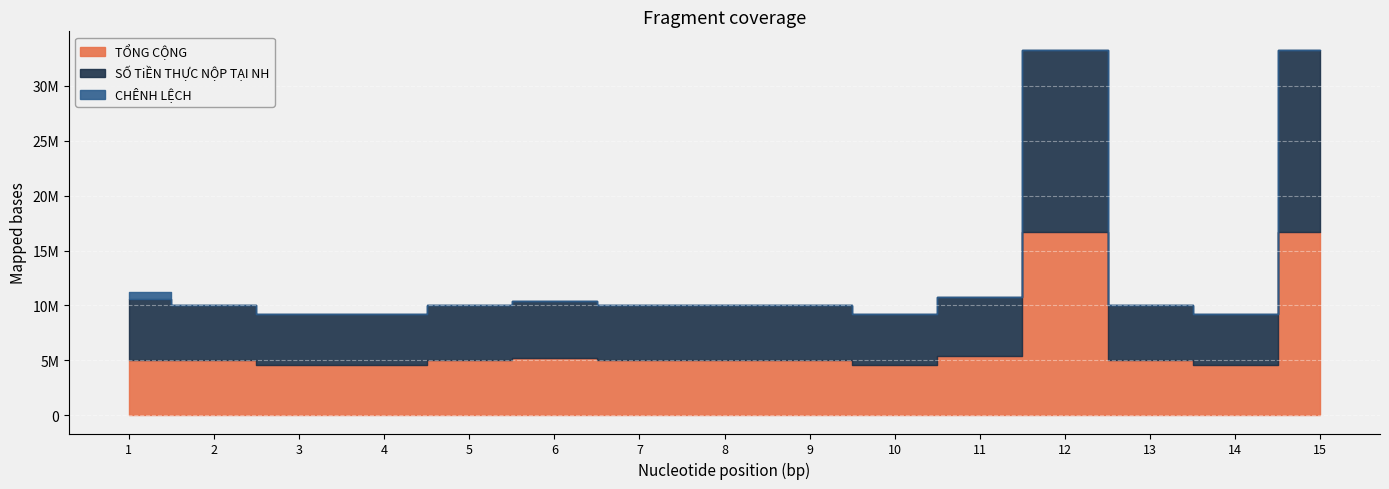

Does the chart display data point markers on the line(s)?

No